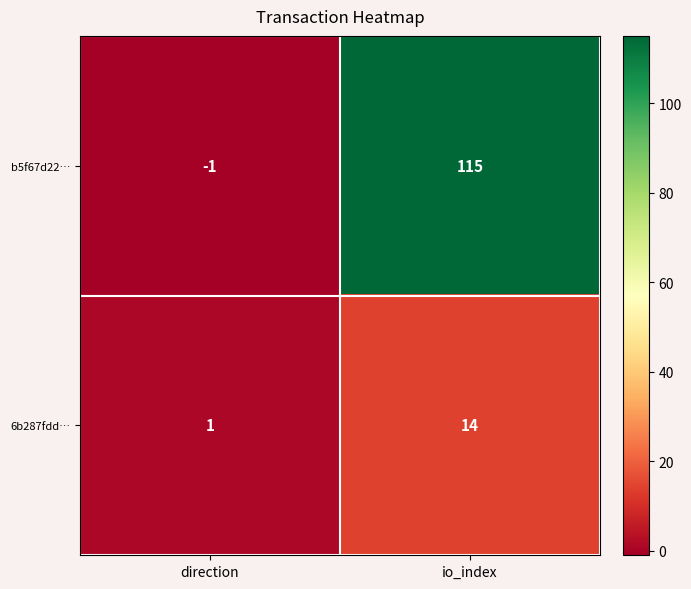

At which category does the chart reach its peak across all series?

io_index